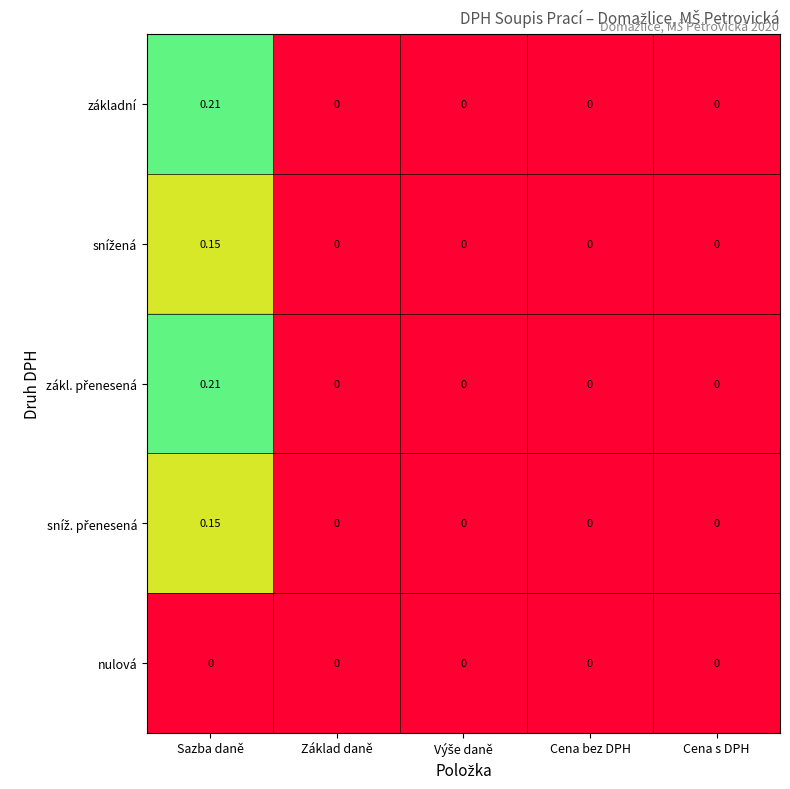

Count the number of data series in this chart.

5